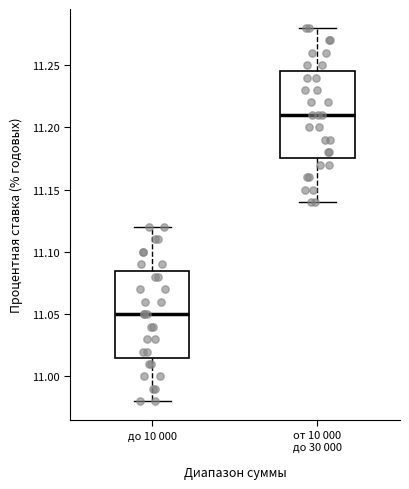

Which box has the highest median line?

от 10 000 до 30 000